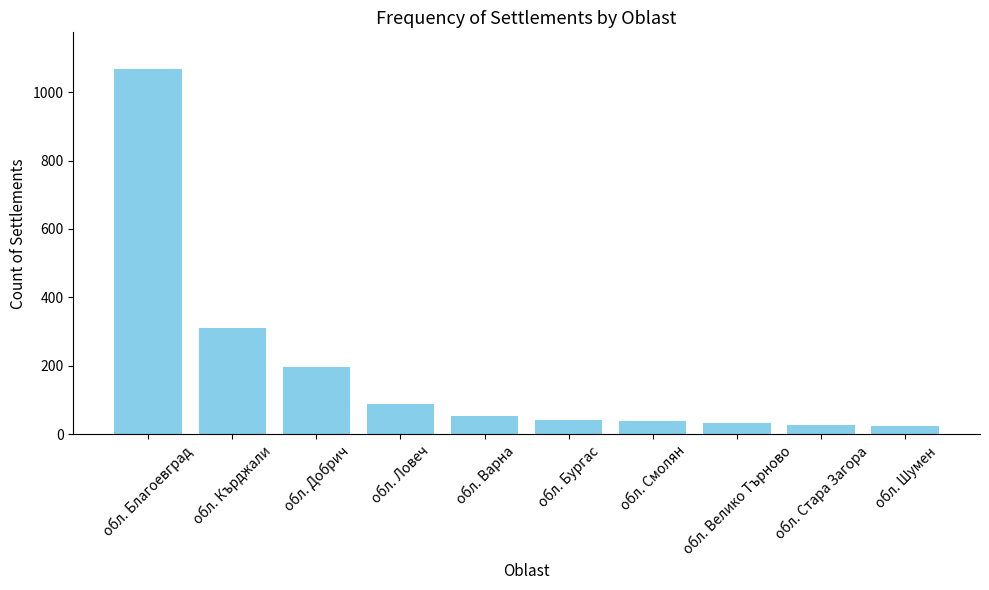

Which has a higher value, обл. Ловеч or обл. Велико Търново?

обл. Ловеч